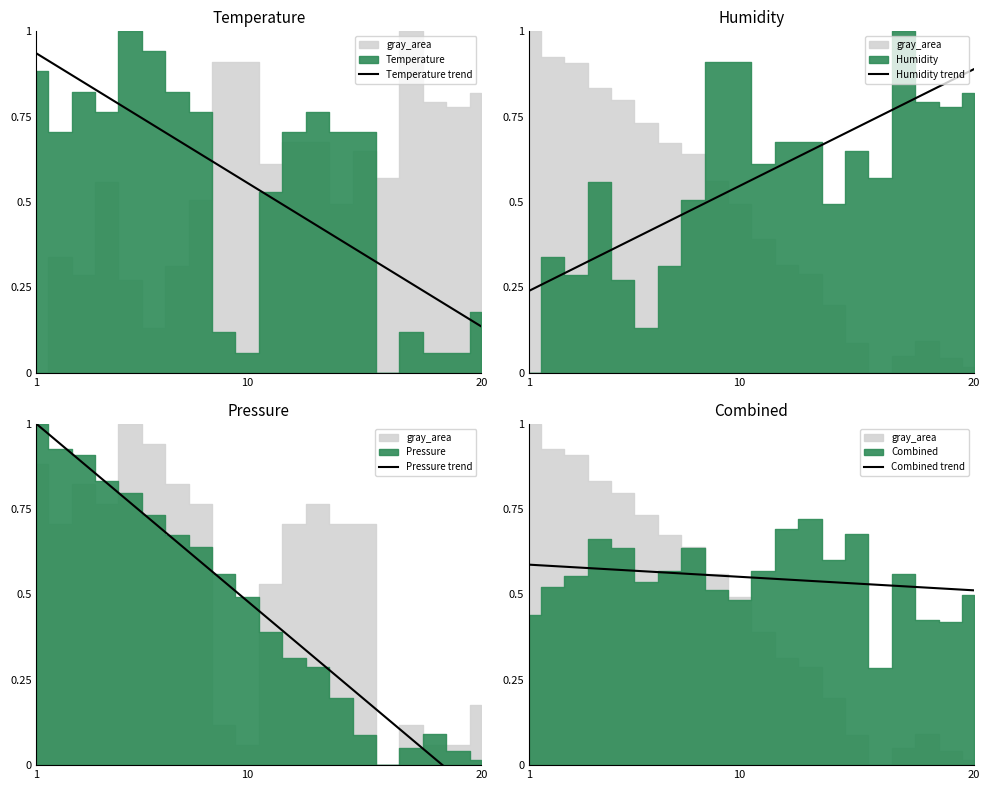

Where is Temperature trend nearest to the value 0?

20